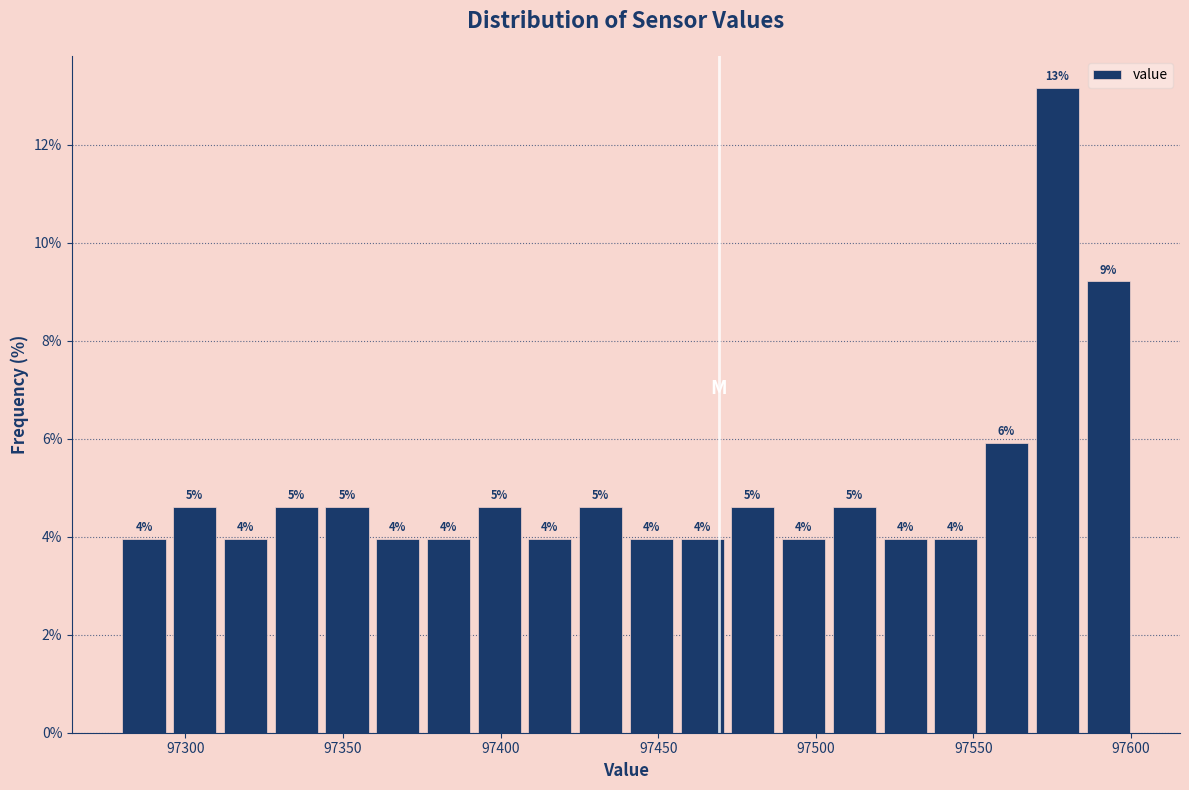

Around what value on the x-axis is the tallest bar? Give the approximate position of its centre, as read against the axis.

97575